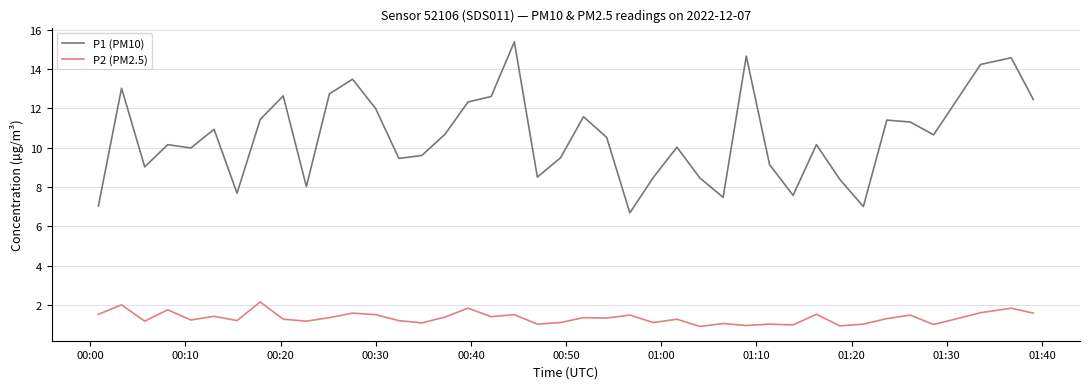

Which series has the widest spread of values?

P1 (PM10)